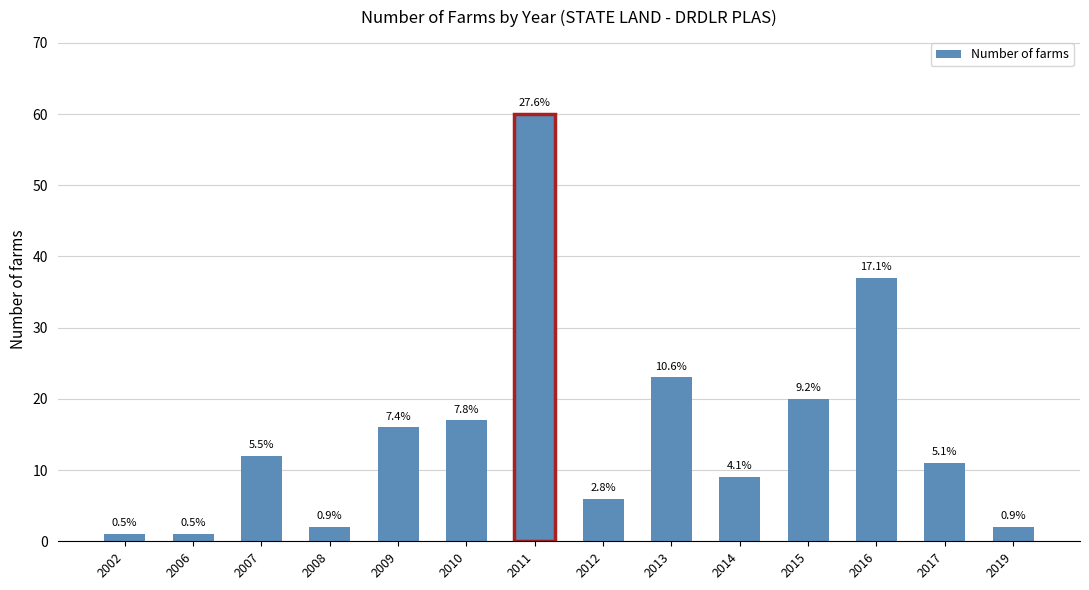

What is the sum of all values?

217